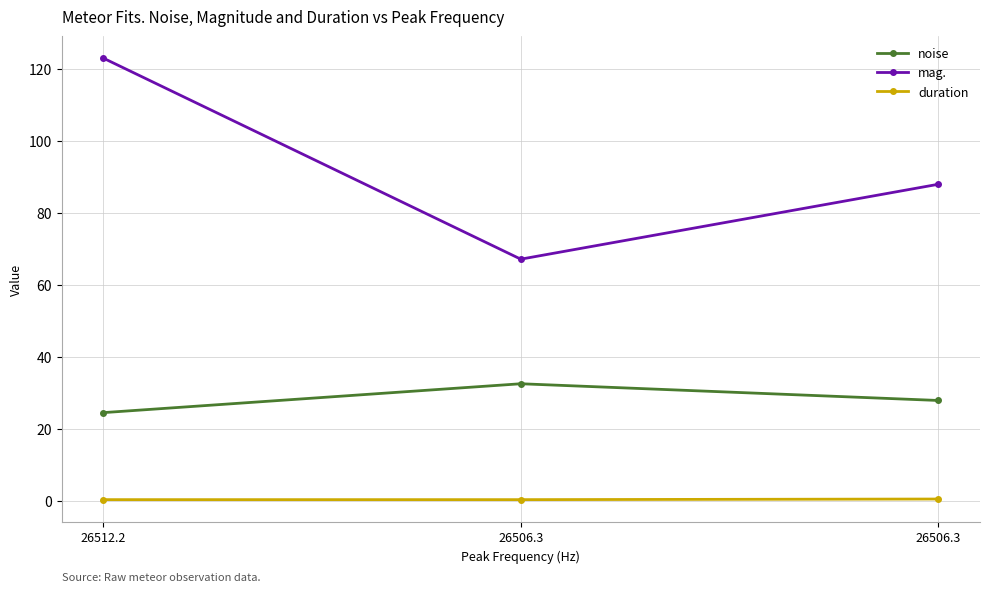

Which has a higher value, 26512.2 or 26506.3?

26506.3